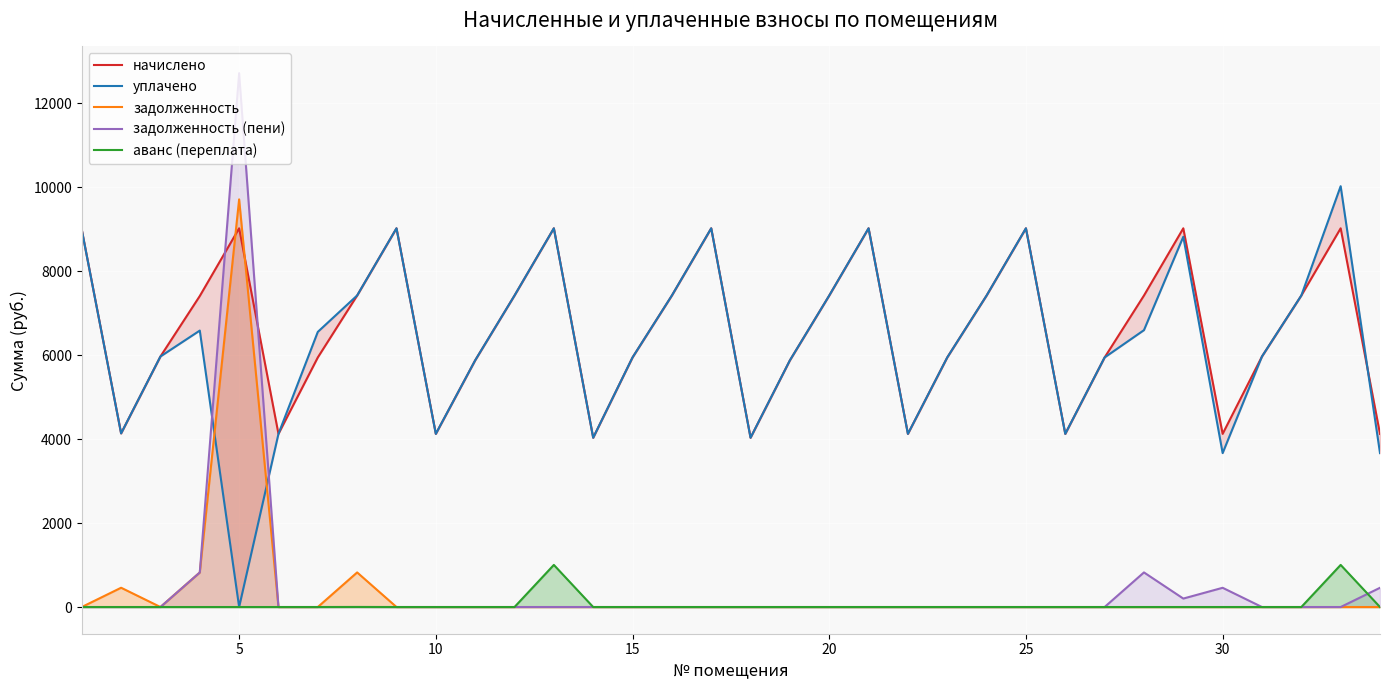

What is the highest value of the задолженность (пени) series?

12715.9